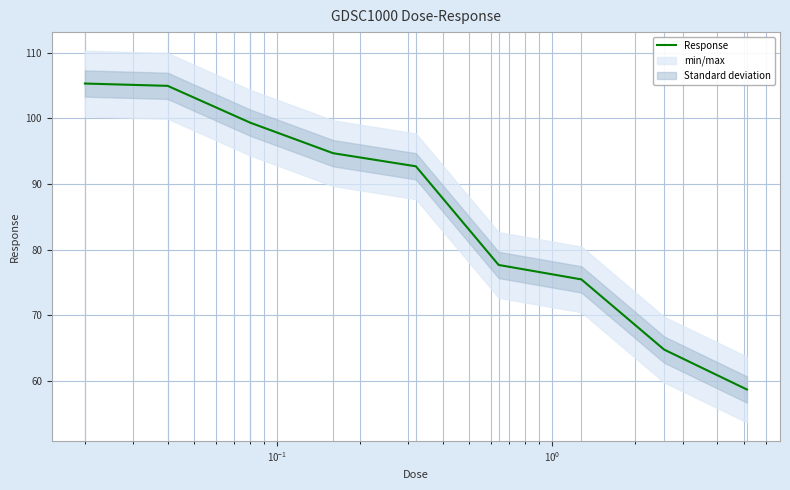

How many series are shown in this chart?

1